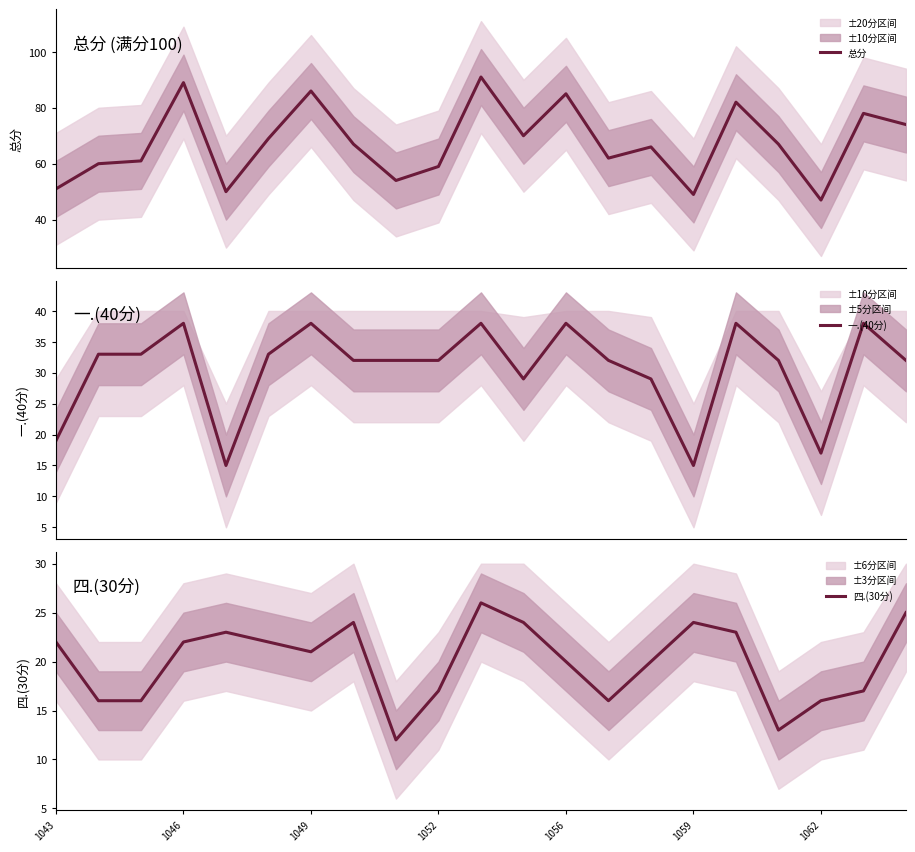

At which category is the sum across all series the highest?

10